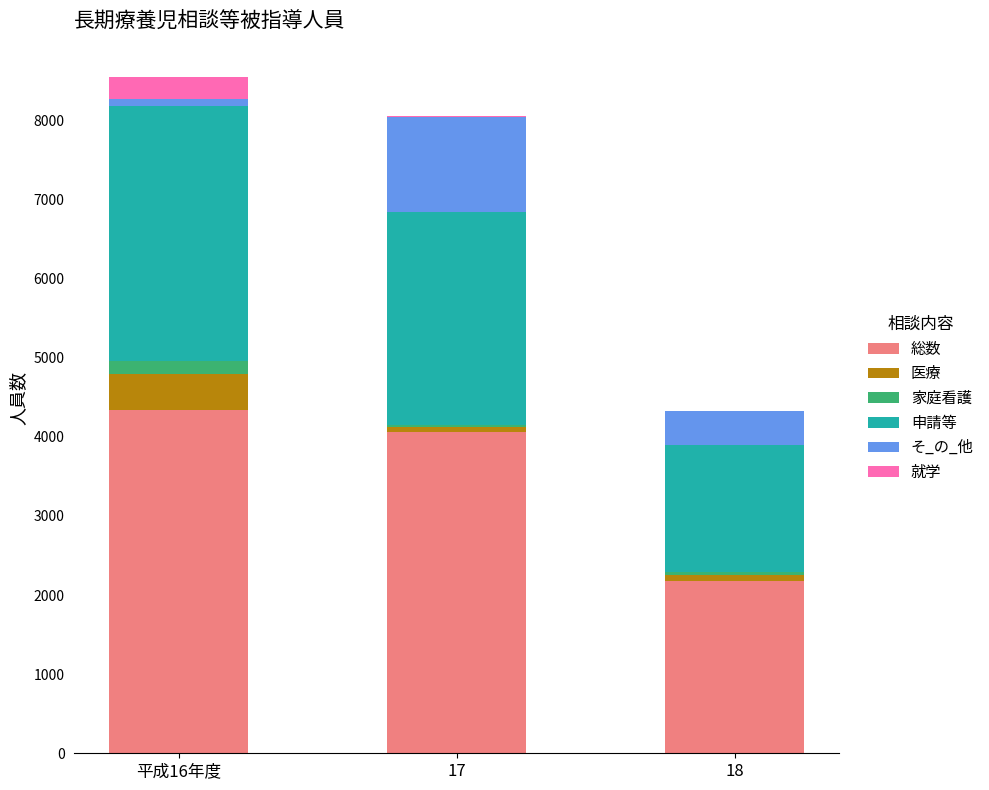

What is the total value across all series at 17?

8059